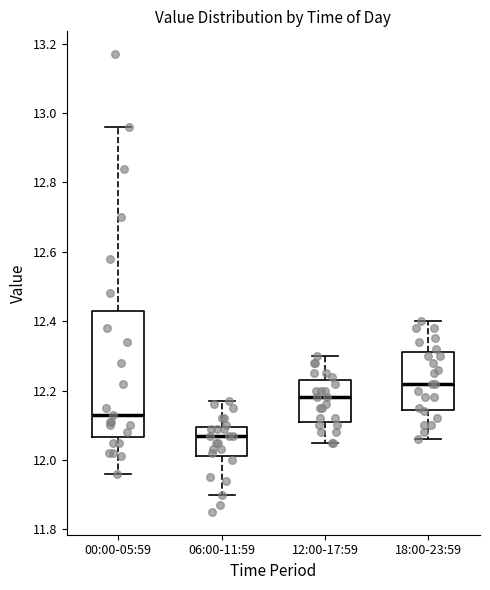

Which box is the tallest, from its lower edge to its upper edge?

00:00-05:59